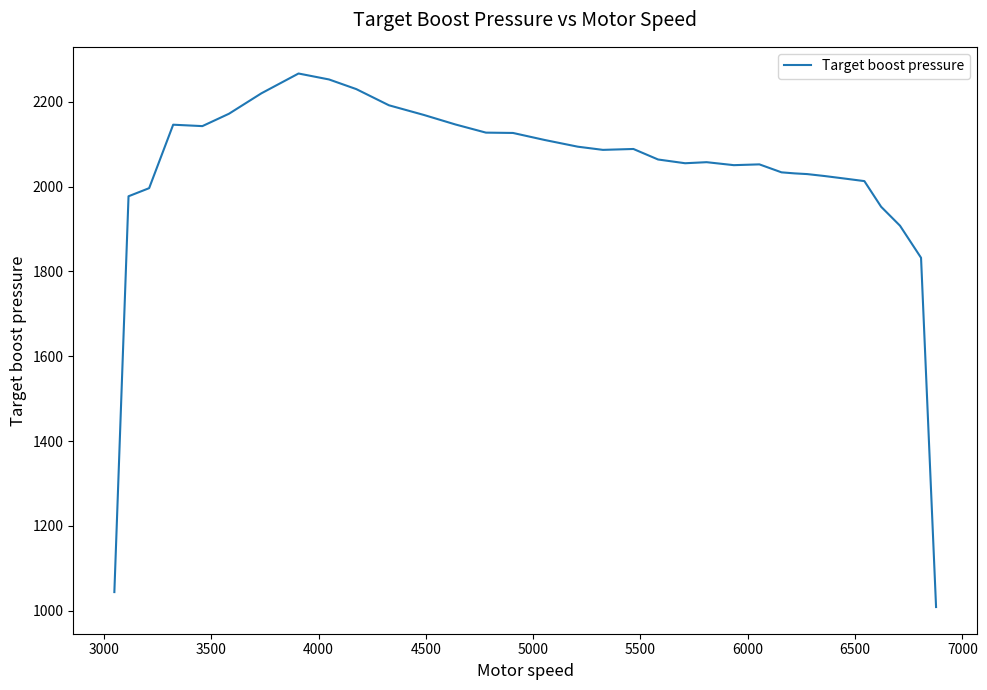

What is the minimum value shown in the chart?

1008.8